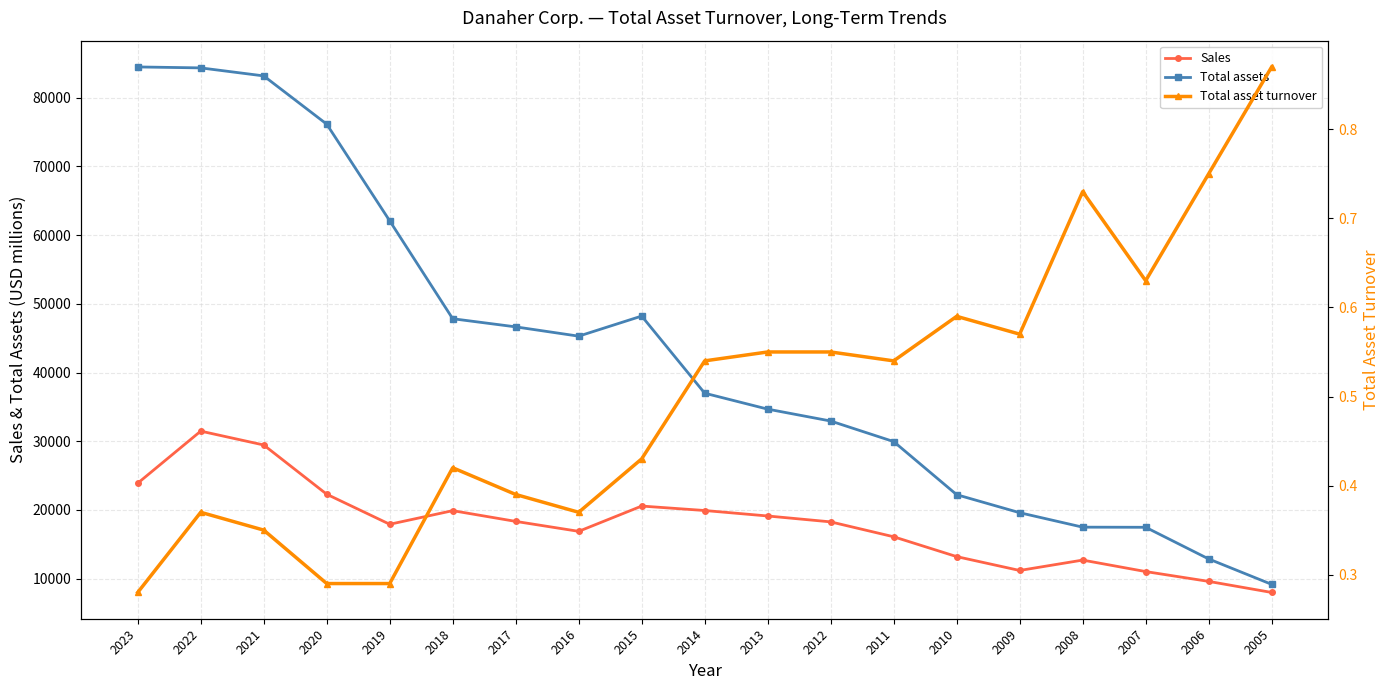

True or false: Total assets has a value of 20085.4 at 2012.

False